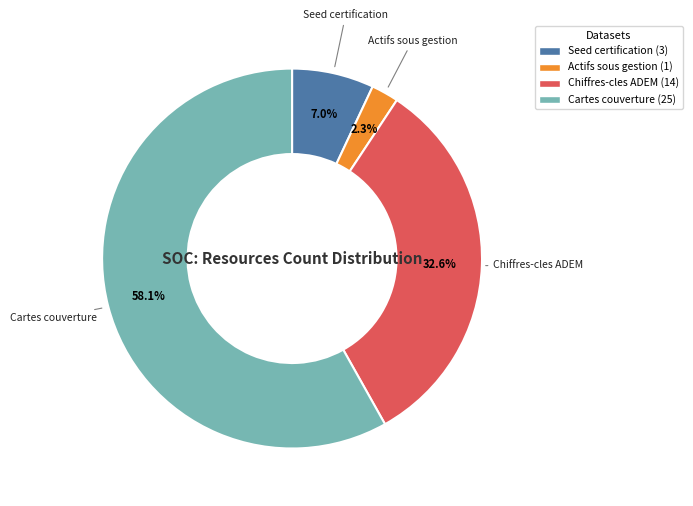

Is there any slice that represents more than half of the pie?

Yes